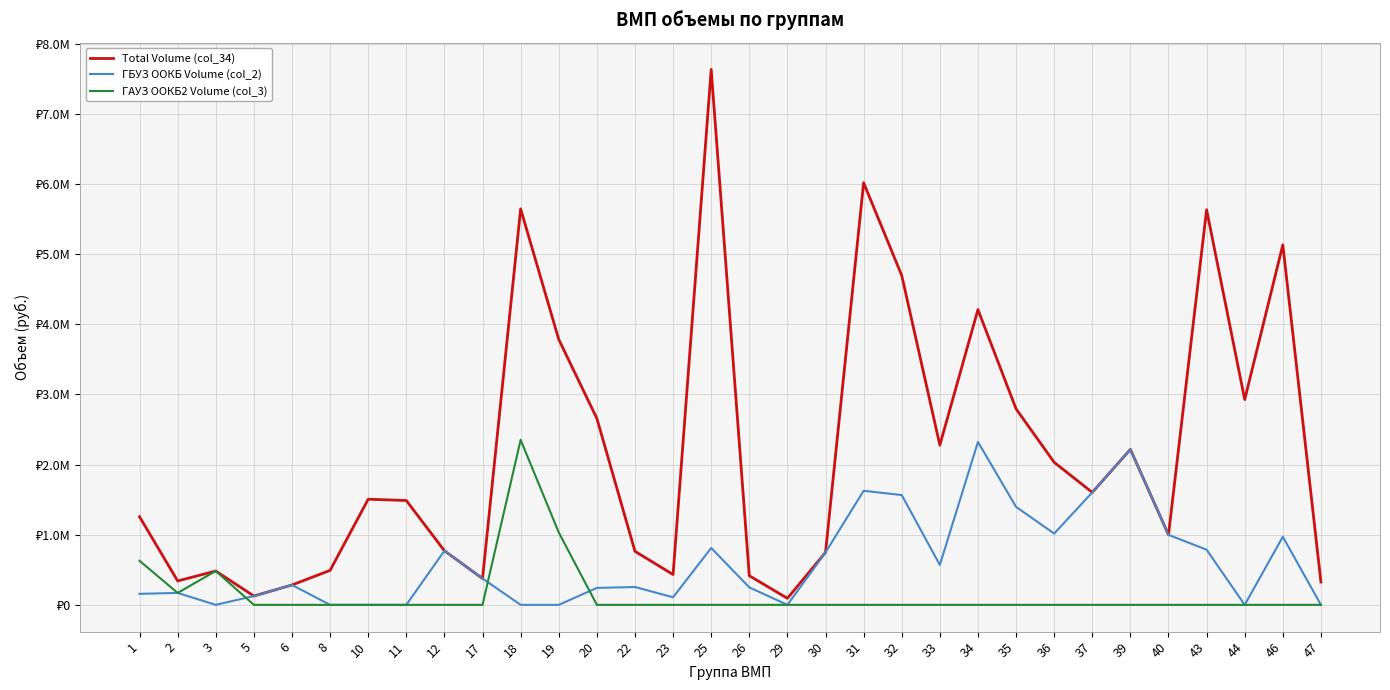

What are all the series names shown in the legend?

Total Volume (col_34), ГБУЗ ООКБ Volume (col_2), ГАУЗ ООКБ2 Volume (col_3)